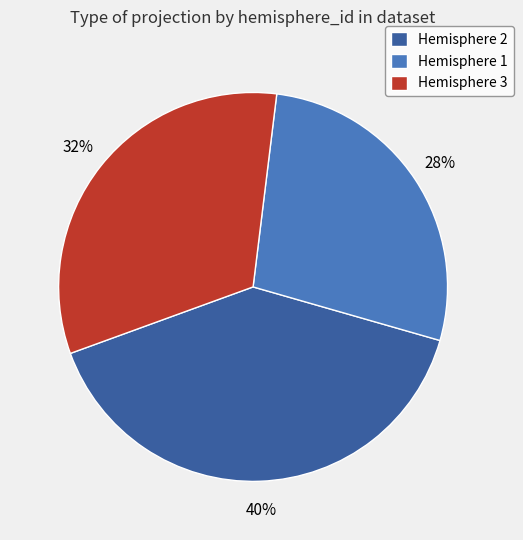

The Hemisphere 2 slice represents 26% of the pie. True or false?

False